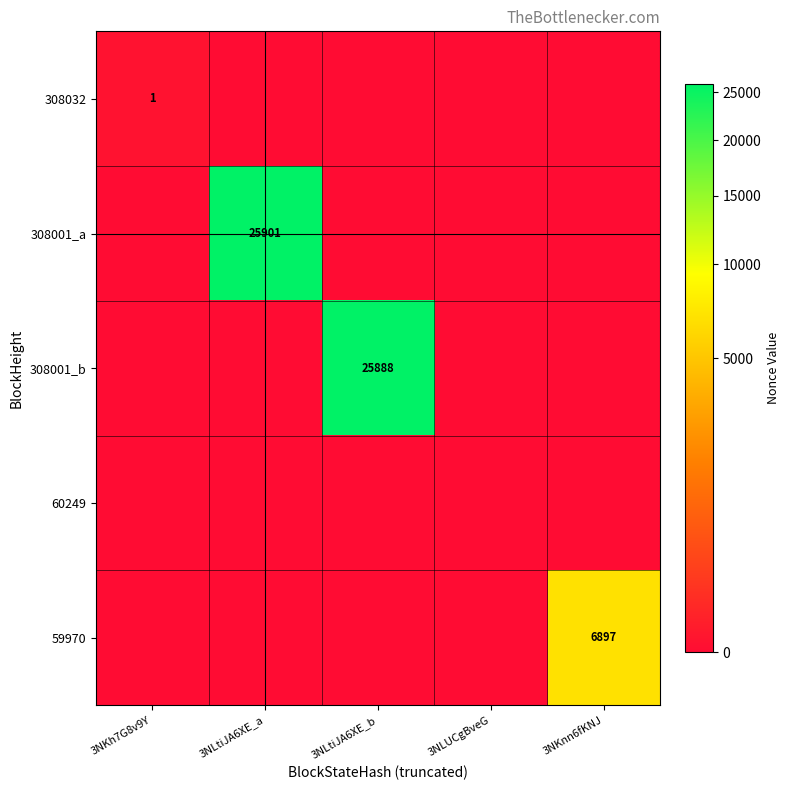

Which category has the lowest value across all series?

3NLtiJA6XE_a